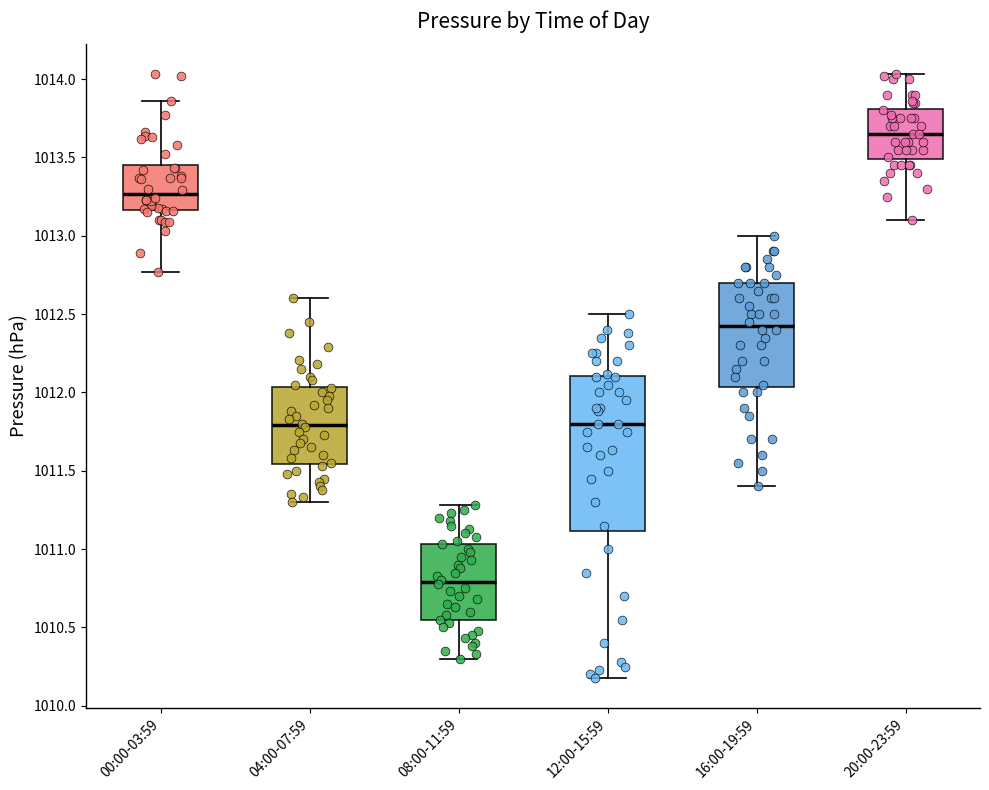

Reading left to right, read every box against the y-axis: the position of its median line, the range the box covers, and the ends of its whiskers. The values are not printed on the chart, so give them approximately, as read against the axis.

00:00-03:59: median 1013.25, box 1013.15 to 1013.45, whiskers 1012.75 to 1013.85
04:00-07:59: median 1011.80, box 1011.55 to 1012.05, whiskers 1011.30 to 1012.60
08:00-11:59: median 1010.80, box 1010.55 to 1011.05, whiskers 1010.30 to 1011.30
12:00-15:59: median 1011.80, box 1011.10 to 1012.10, whiskers 1010.20 to 1012.50
16:00-19:59: median 1012.45, box 1012.05 to 1012.70, whiskers 1011.40 to 1013.00
20:00-23:59: median 1013.65, box 1013.50 to 1013.80, whiskers 1013.10 to 1014.05